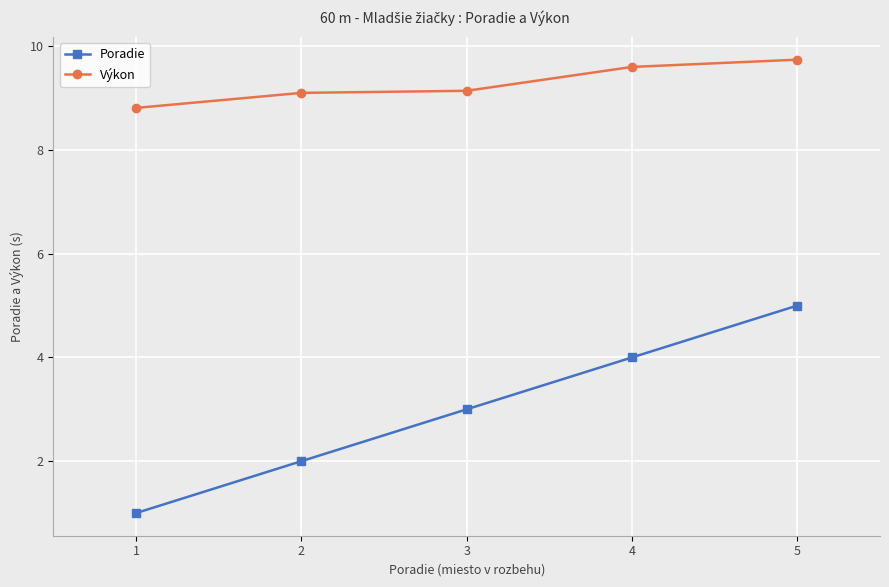

True or false: Výkon and Poradie cross at least once.

False